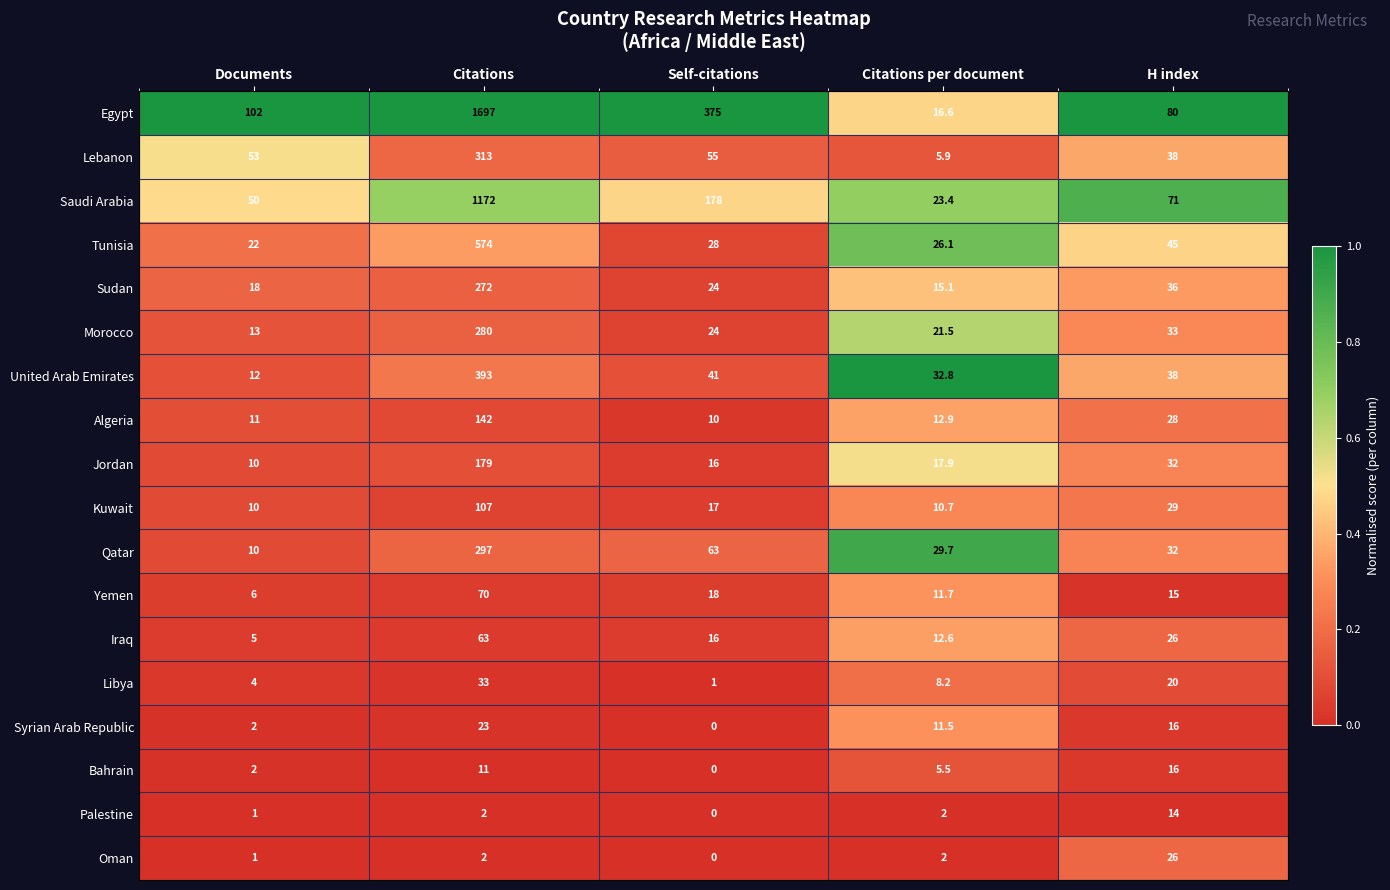

At which label does Palestine reach its peak?

H index